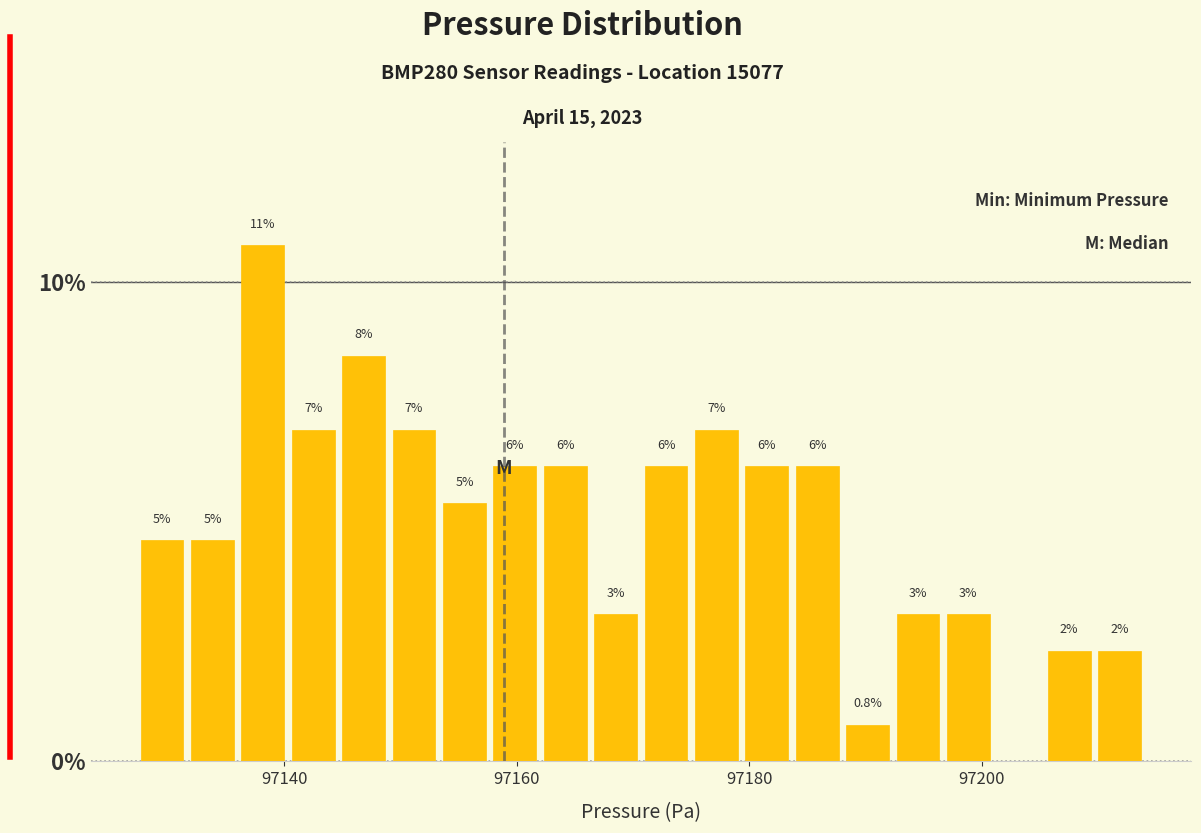

Around what value on the x-axis is the tallest bar? Give the approximate position of its centre, as read against the axis.

97138